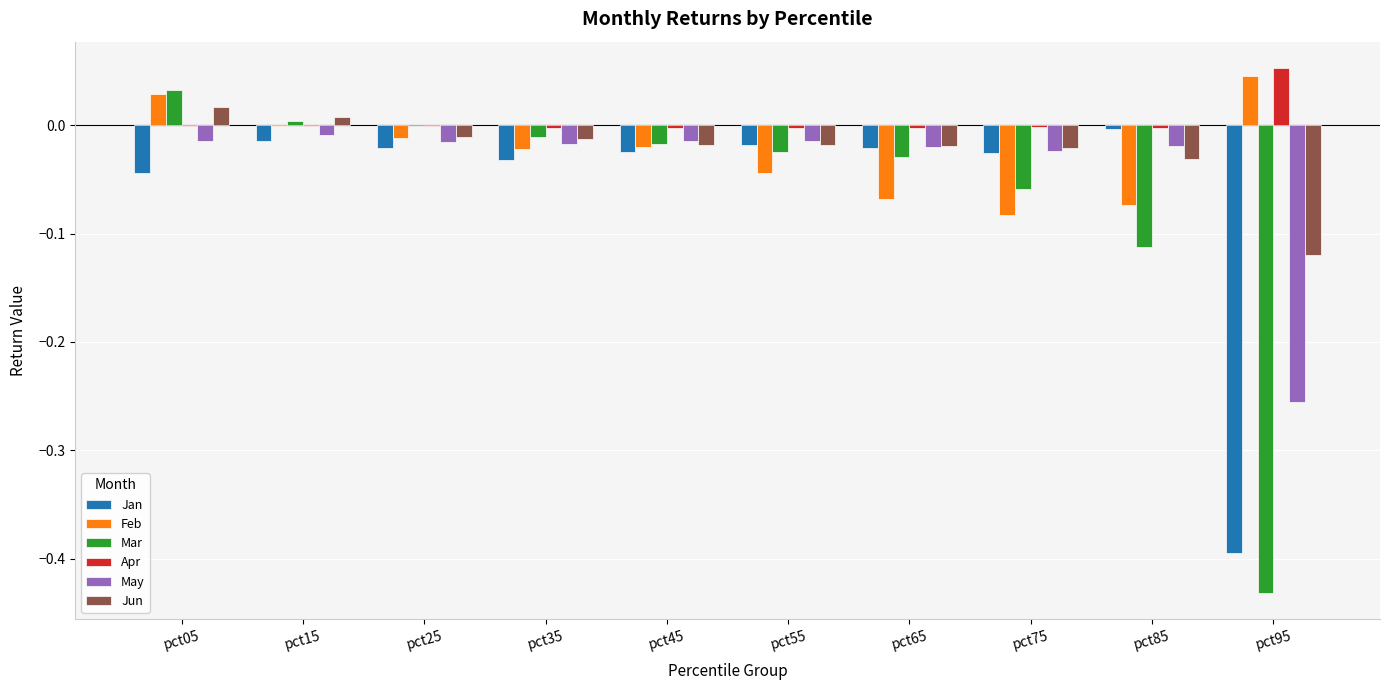

Which series changed the most between pct25 and pct75?

Feb